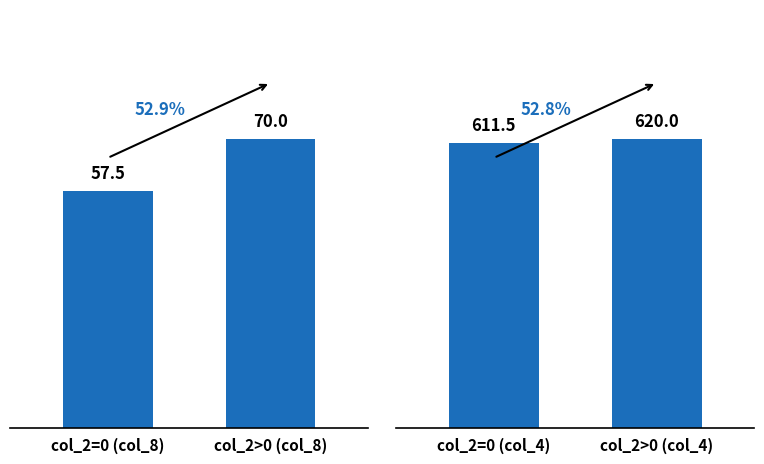

How many groups of bars are there?

2